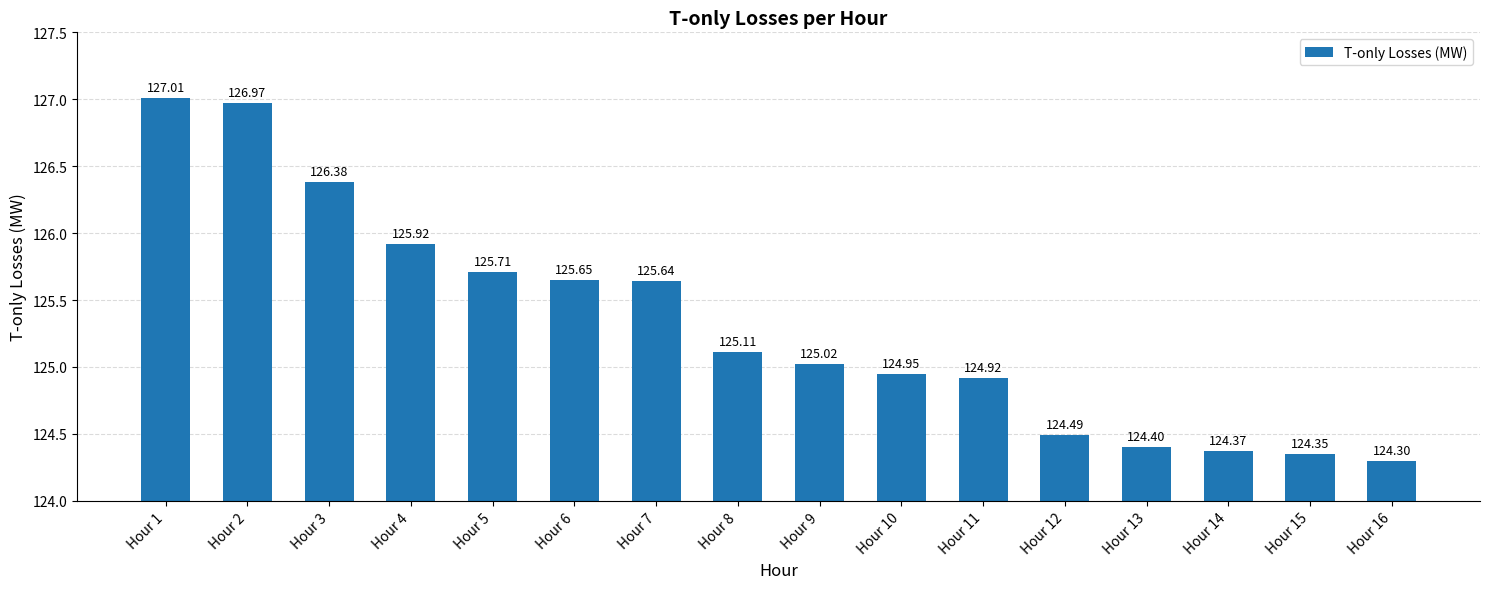

What is the change in value from Hour 4 to Hour 13?

-1.5